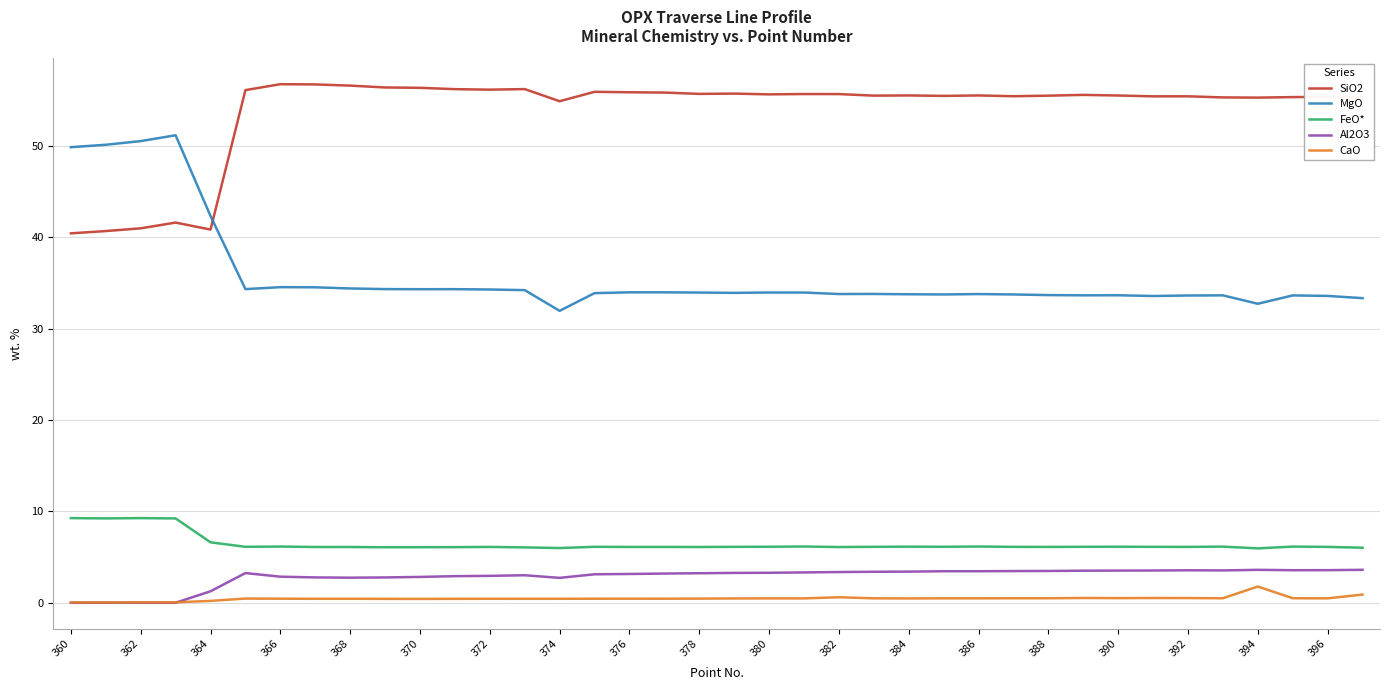

What is the difference between the maximum and minimum values in the MgO series?

19.2